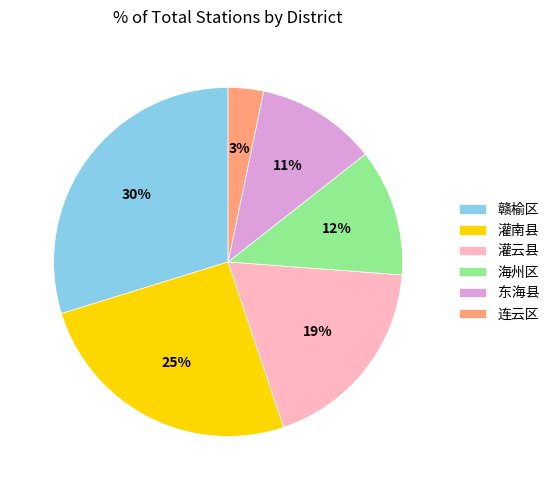

Count the number of slices in the pie.

6